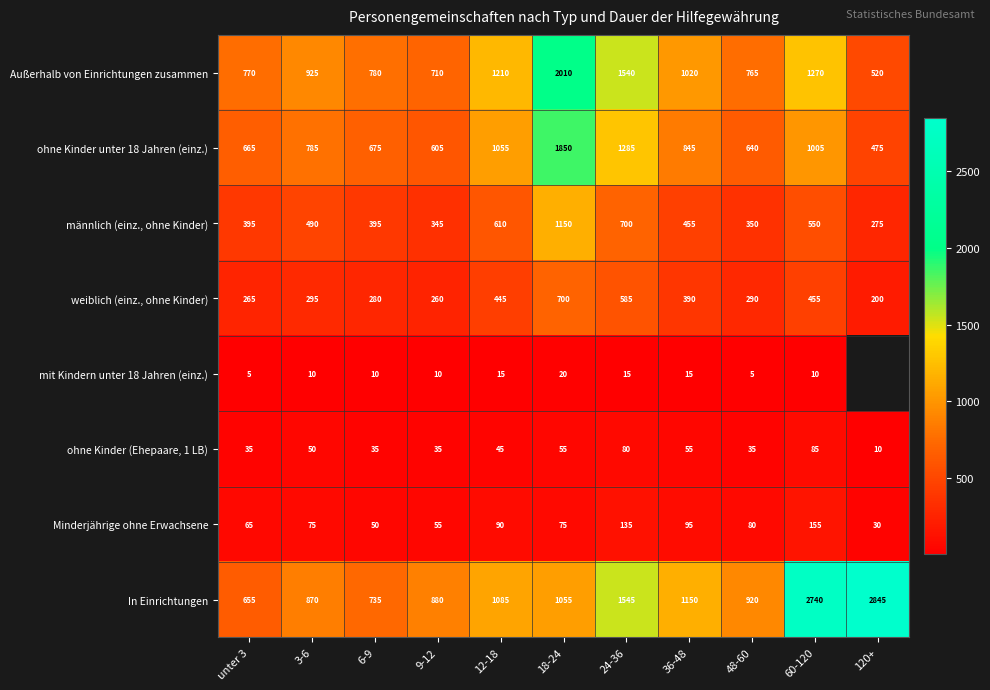

At which label is ohne Kinder (Ehepaare, 1 LB) closest to 47?

12-18